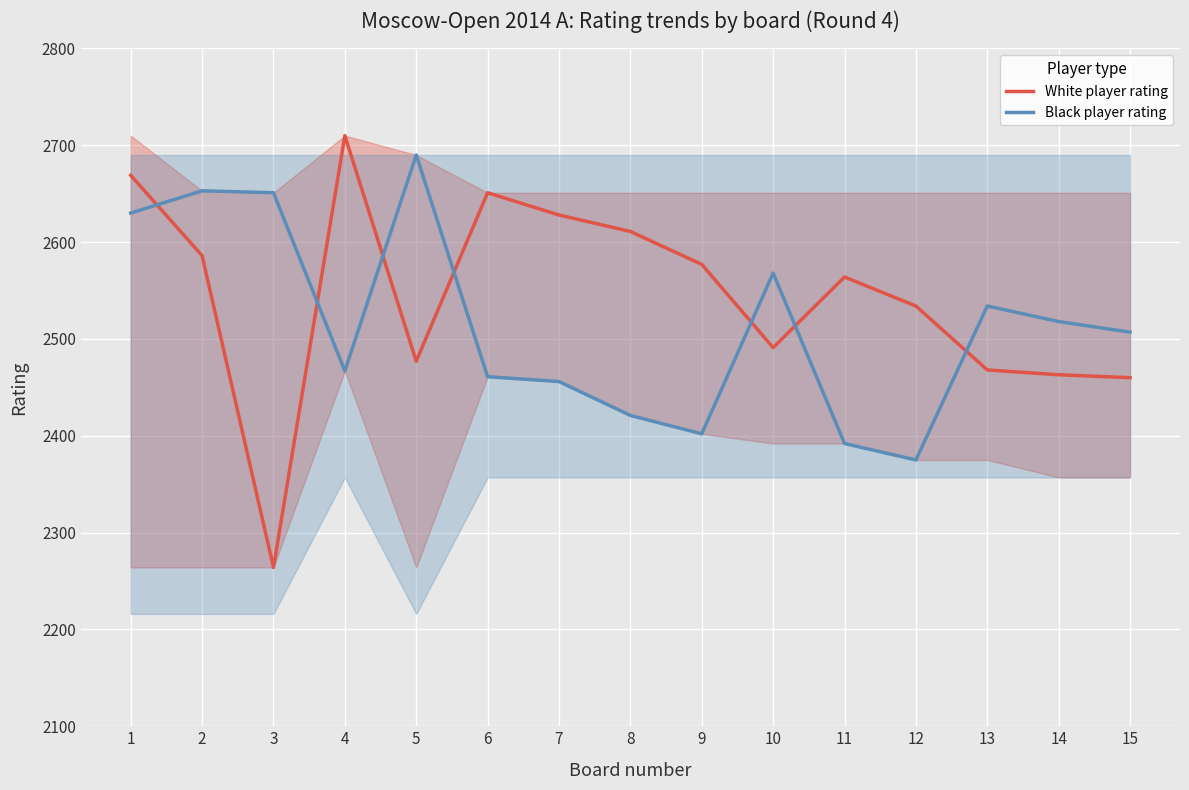

The value of Black player rating at 8 is 2421. True or false?

True